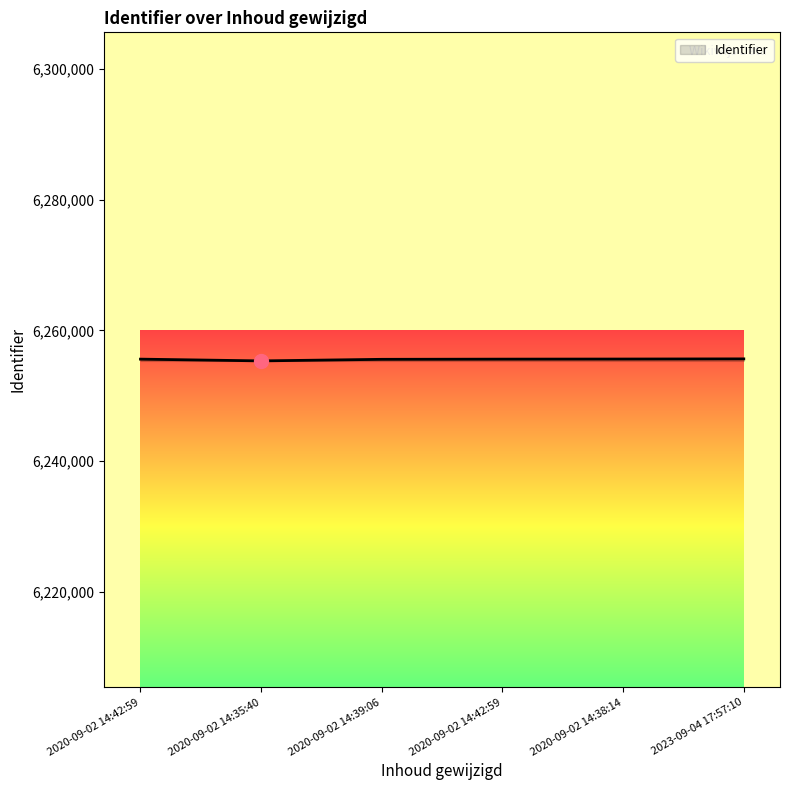

What is the difference between the values at 2020-09-02 14:38:14 and 2020-09-02 14:35:40?

284